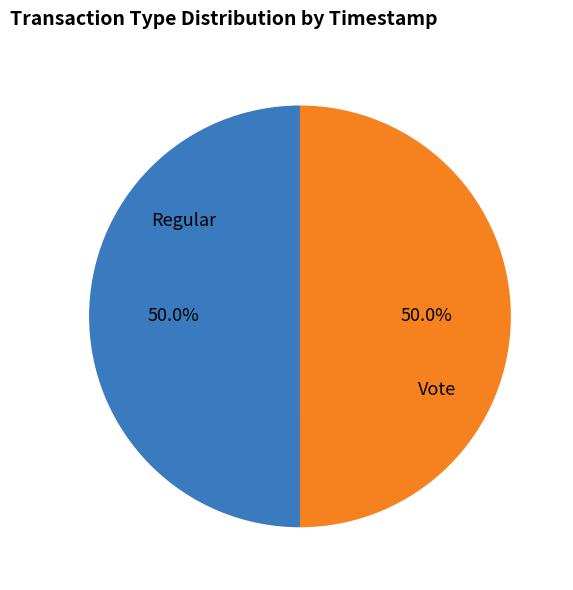

Approximately how many times larger is the value at Regular compared to Vote?

1.0